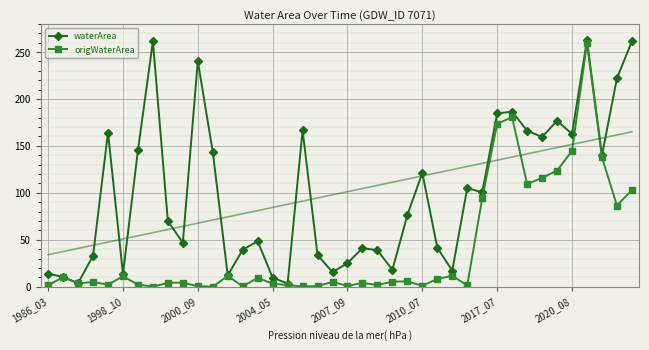

True or false: waterArea has more than 2 points higher than both neighbors.

True